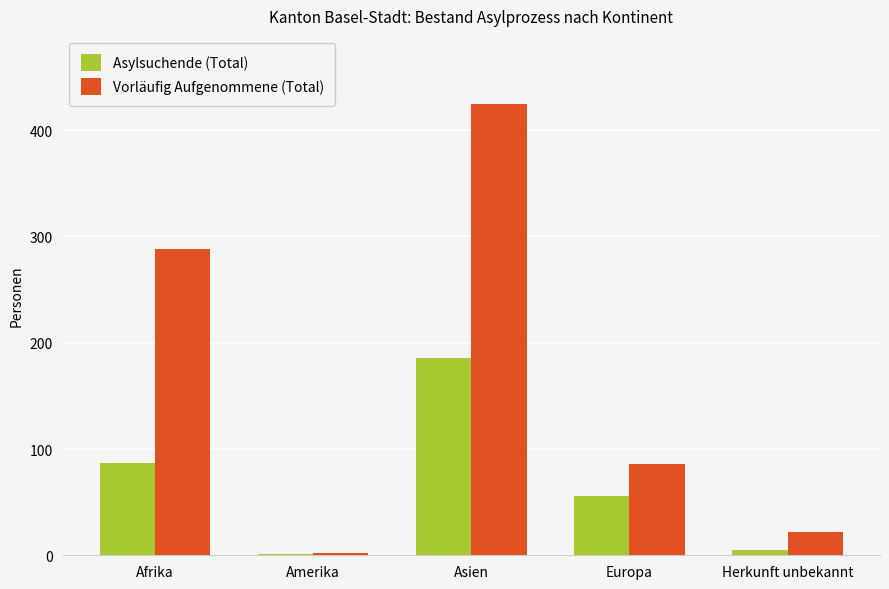

Is the value of Vorläufig Aufgenommene (Total) at Asien greater than the value of Asylsuchende (Total) at Afrika?

Yes